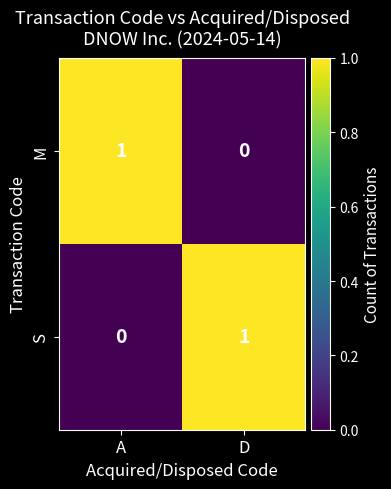

Rank the series at A from lowest to highest value.

S, M